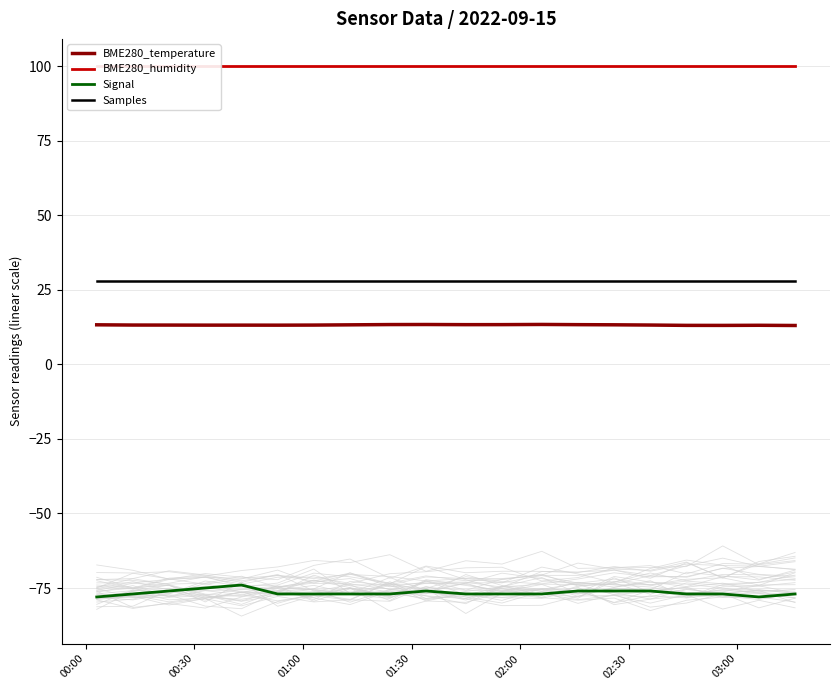

What are all the series names shown in the legend?

BME280_temperature, BME280_humidity, Signal, Samples